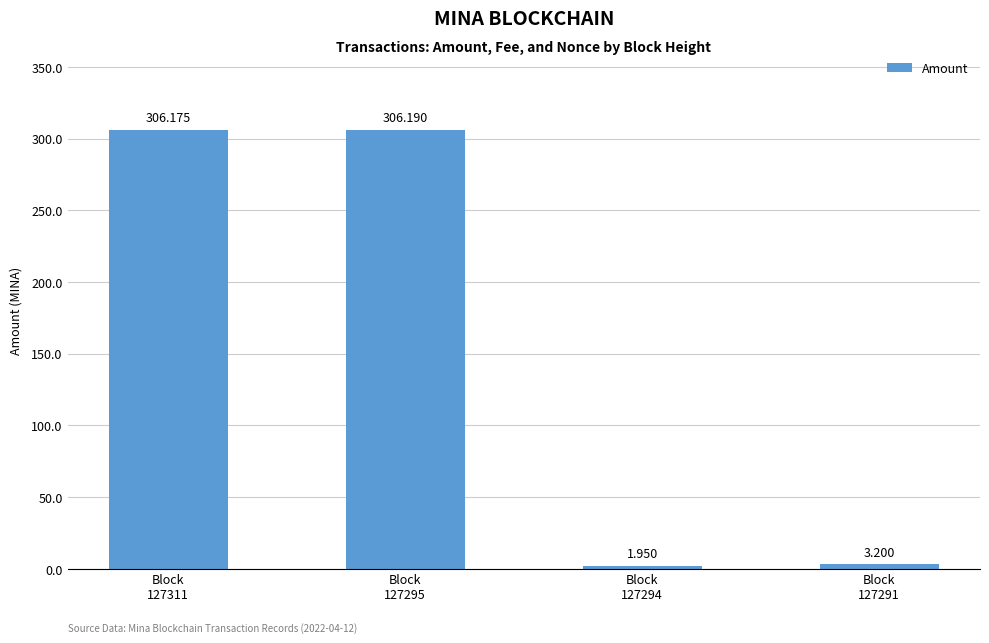

What is the average value?

154.4